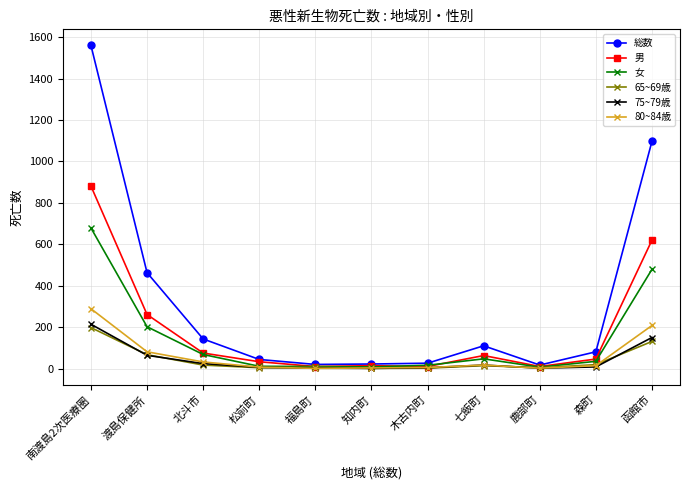

What is the total value across all series at 北斗市?

359